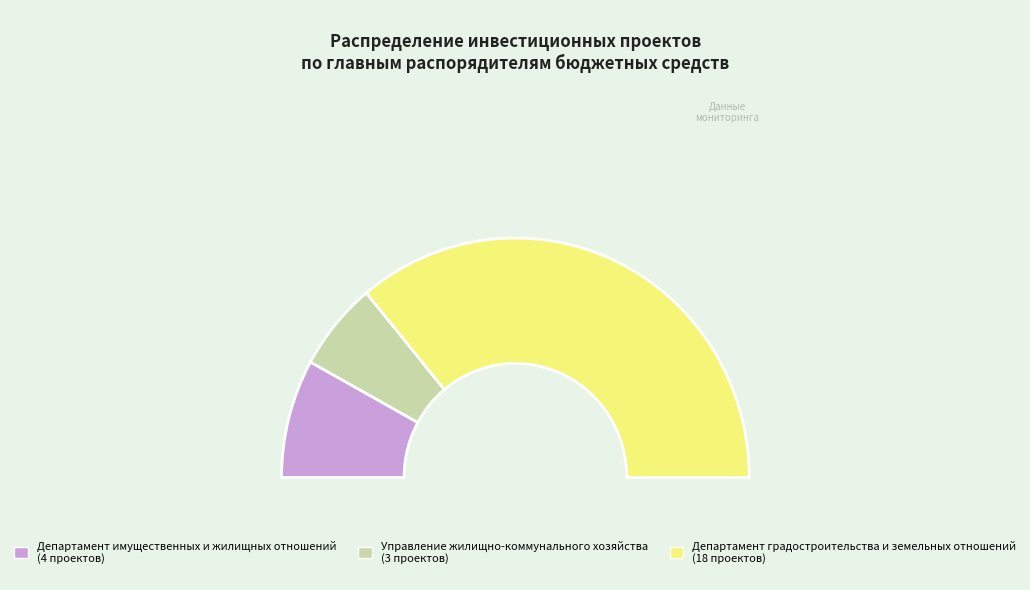

To the nearest percent, what is the difference between the Департамент градостроительства и земельных отношений and Департамент имущественных и жилищных отношений slice percentages?

56%